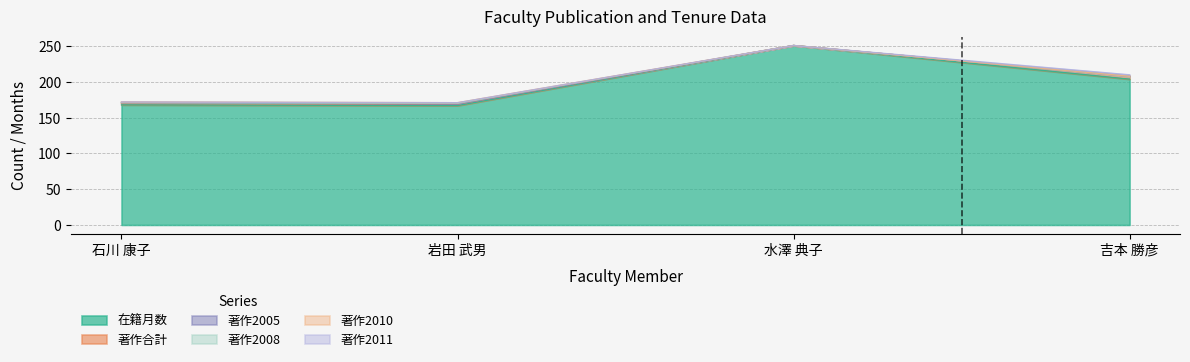

Reading right to left, what are all the values shown in this chart?

在籍月数: 吉本 勝彦=204	水澤 典子=251	岩田 武男=167	石川 康子=168
著作合計: 吉本 勝彦=4	水澤 典子=0	岩田 武男=2	石川 康子=2
著作2005: 吉本 勝彦=0	水澤 典子=0	岩田 武男=0	石川 康子=1
著作2008: 吉本 勝彦=0	水澤 典子=0	岩田 武男=1	石川 康子=0
著作2010: 吉本 勝彦=0	水澤 典子=0	岩田 武男=1	石川 康子=1
著作2011: 吉本 勝彦=2	水澤 典子=0	岩田 武男=0	石川 康子=0